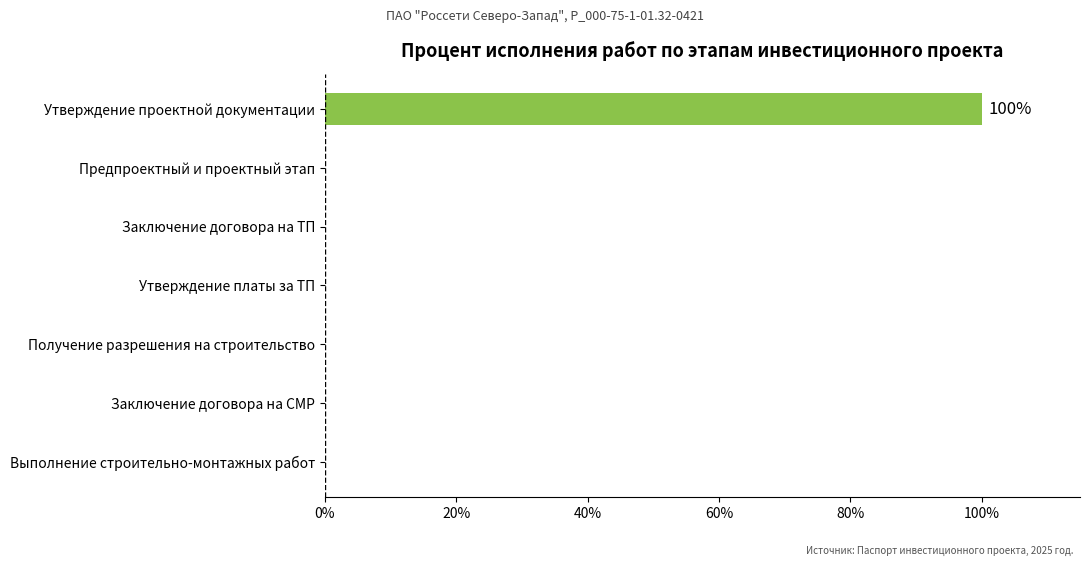

Reading top to bottom, list all the values displayed in this chart.

Утверждение проектной документации=100	Предпроектный и проектный этап=0	Заключение договора на ТП=0	Утверждение платы за ТП=0	Получение разрешения на строительство=0	Заключение договора на СМР=0	Выполнение строительно-монтажных работ=0